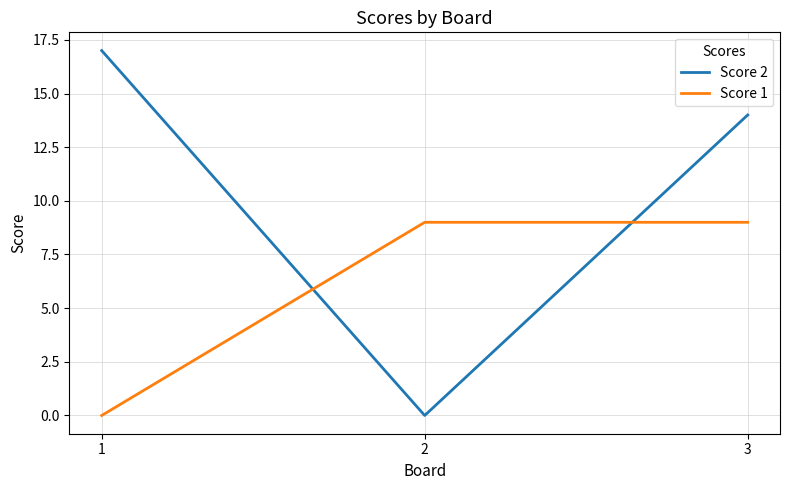

Where does the Score 2 series first go above 14?

1